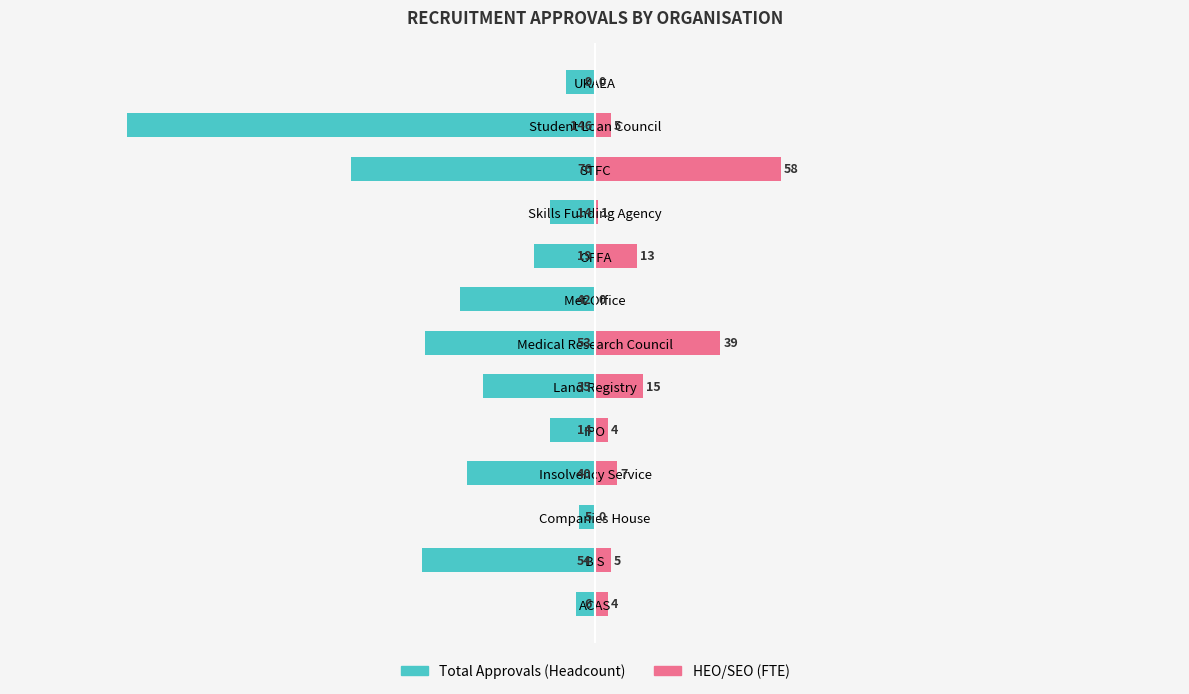

How many bars are there in each group?

2